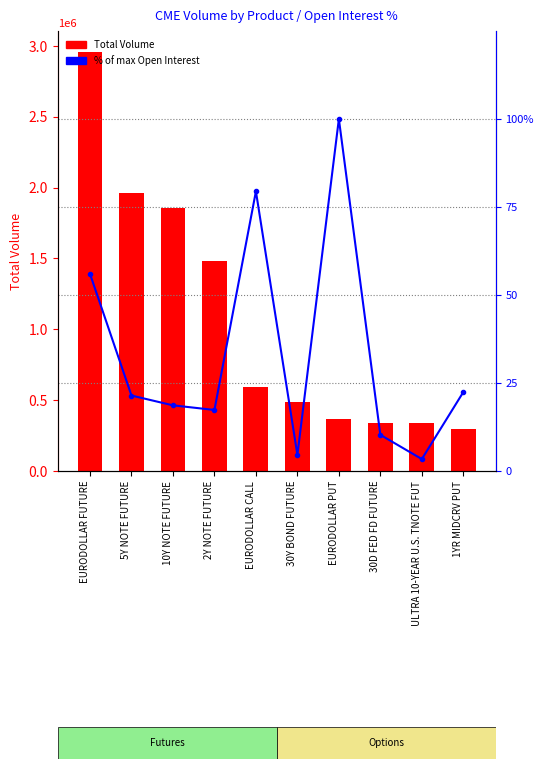

Does the chart contain stacked bars?

No